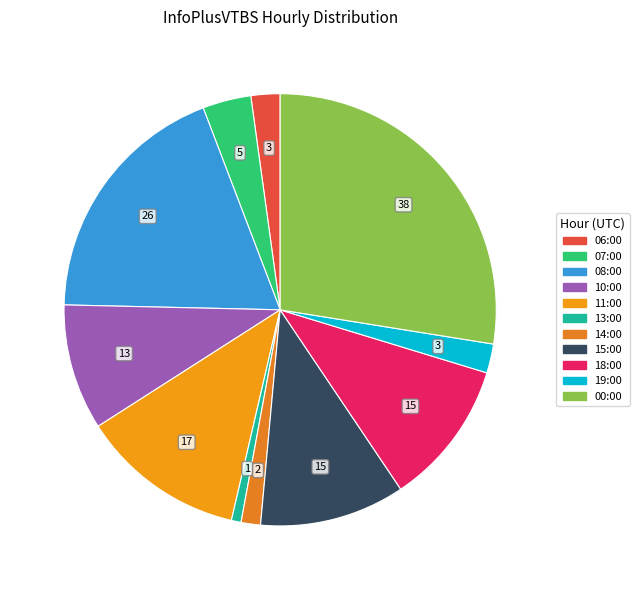

How many segments does this pie chart have?

11